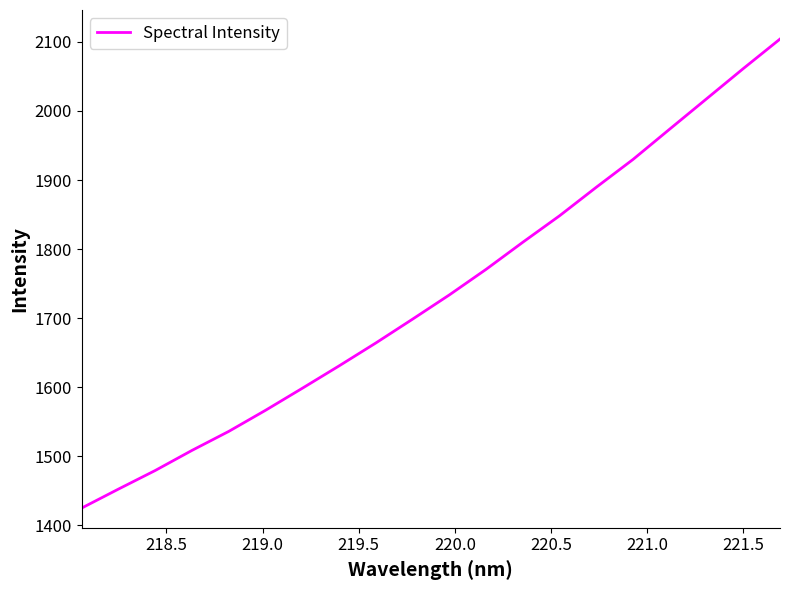

What is the smallest value displayed?

1424.9